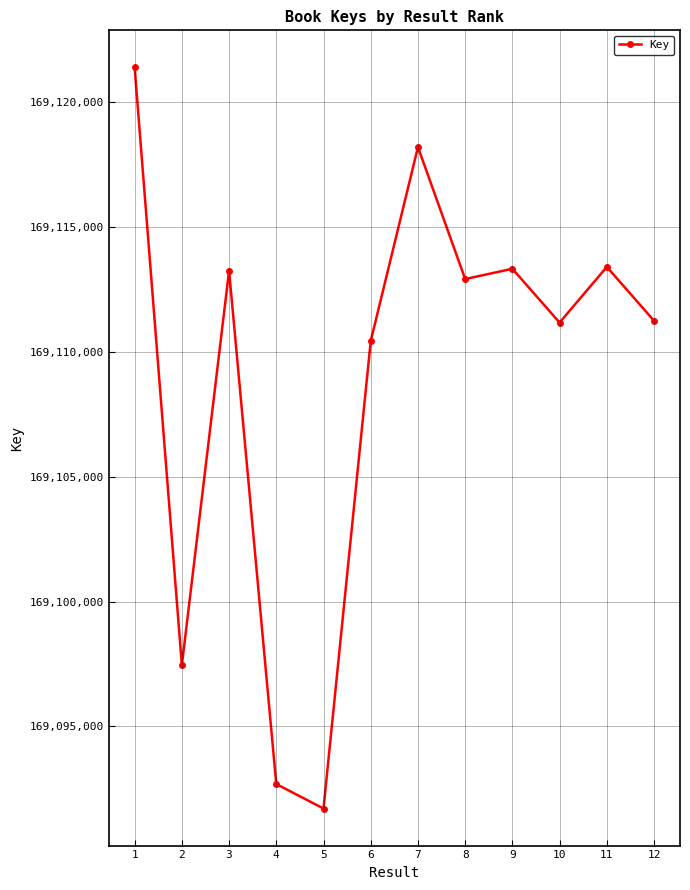

What is the value of the 11th point from the left?

169113406